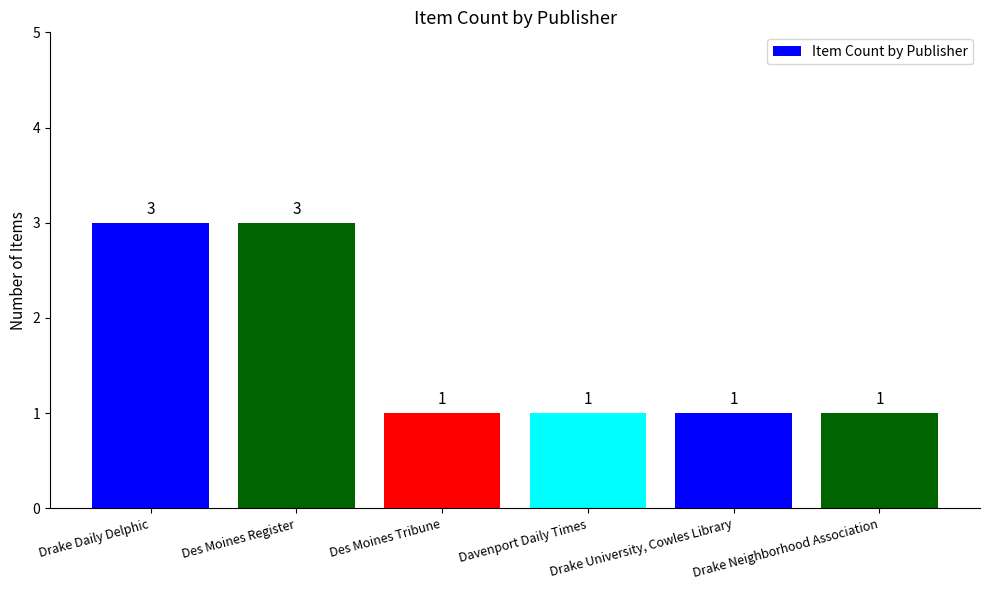

Count the number of values greater than 1.

2